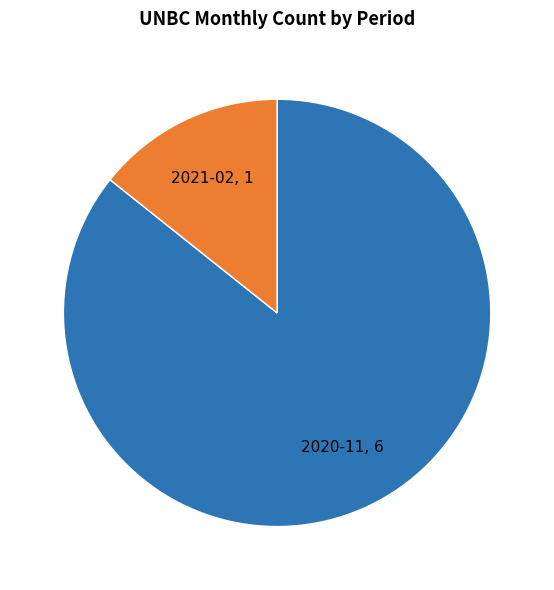

Does any single category account for the majority?

Yes